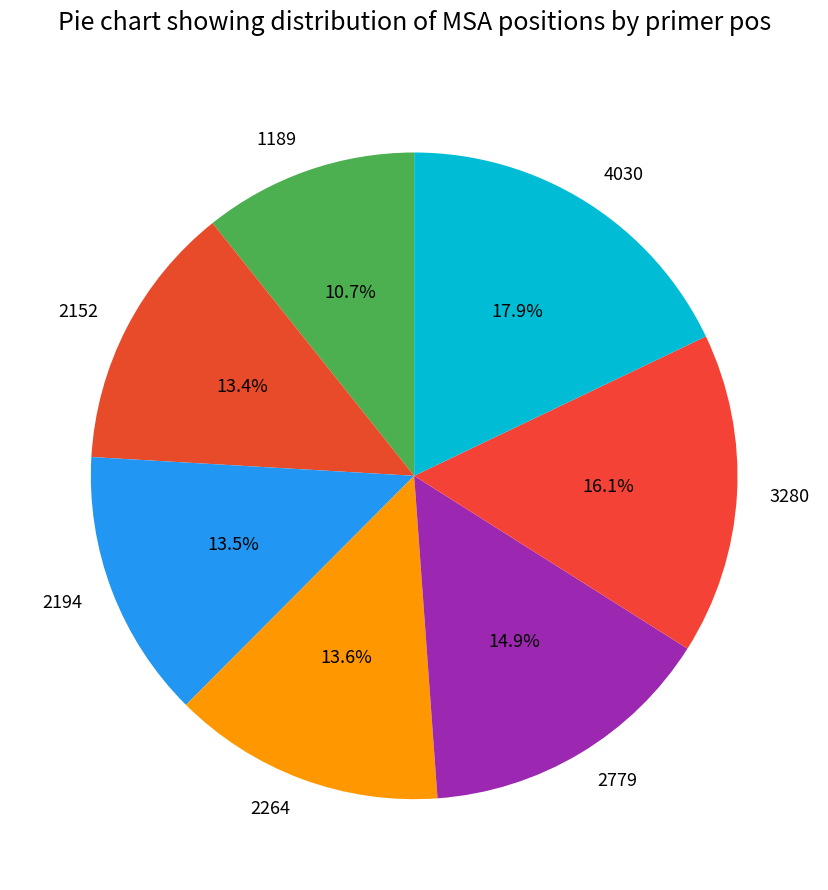

Which category has the smallest portion of the pie?

1189